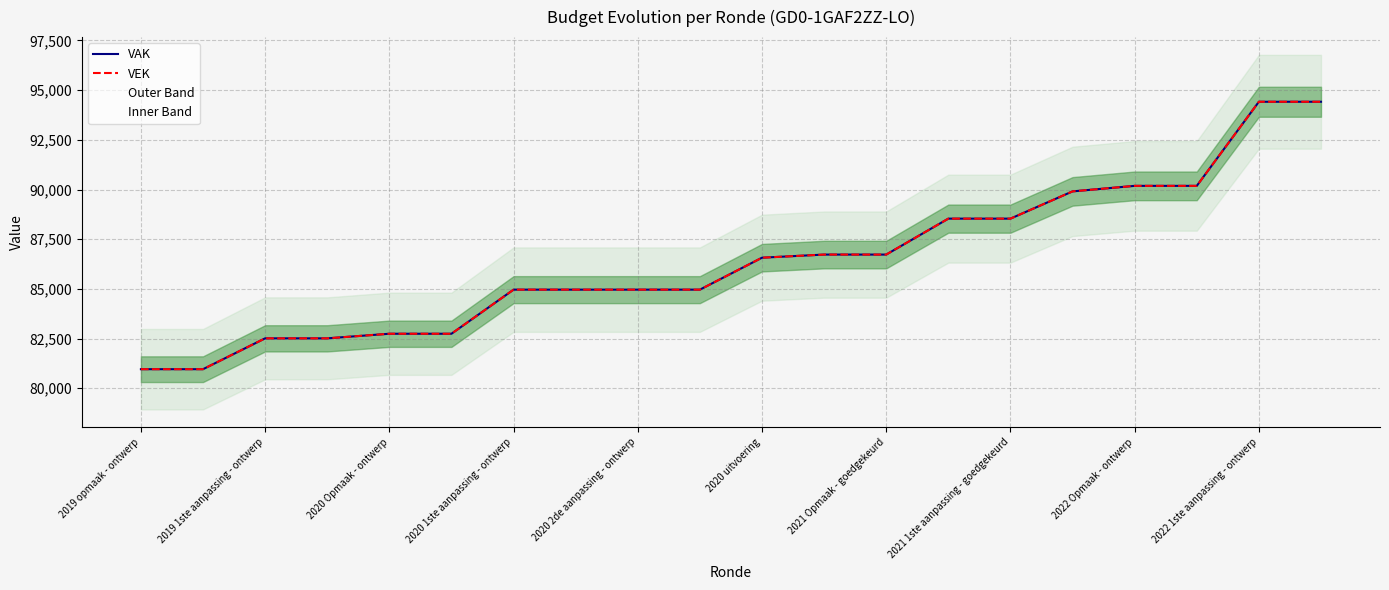

True or false: VEK and VAK intersect in this chart.

False